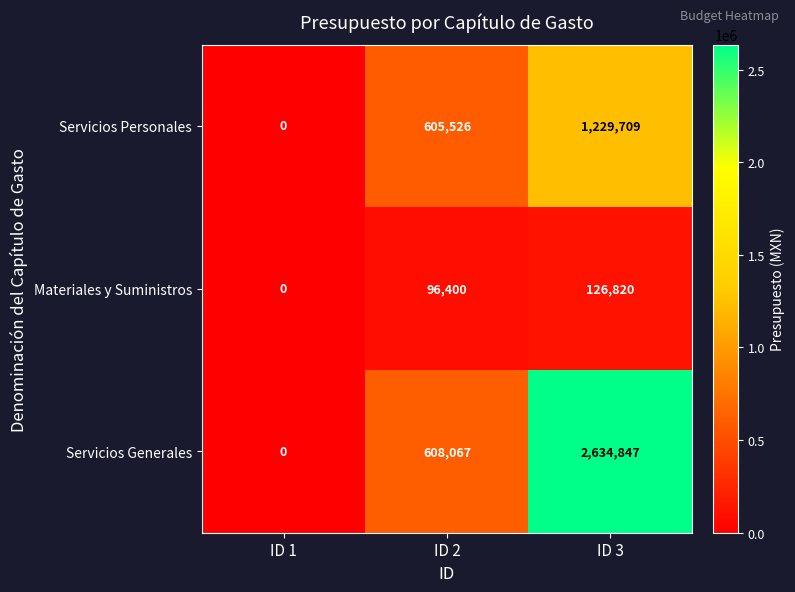

What is the highest value of the Servicios Generales series?

2634847